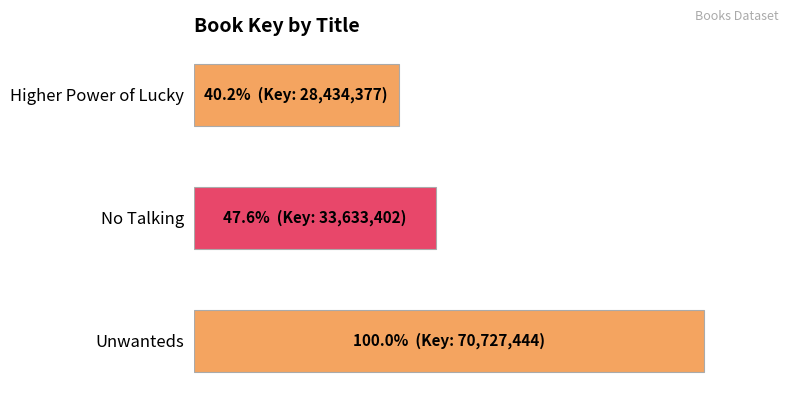

Are the bars horizontal?

Yes